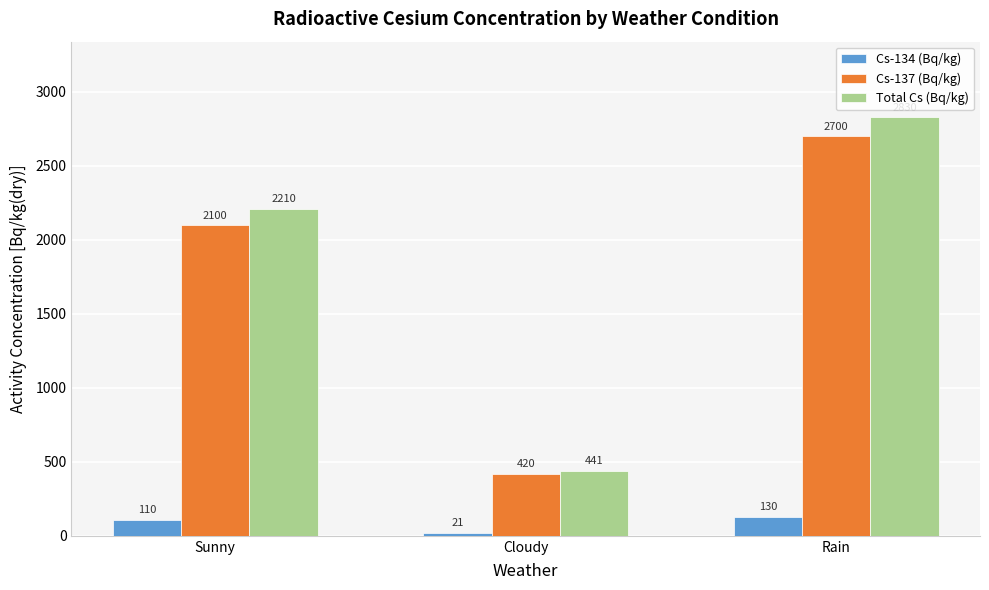

True or false: Cs-134 (Bq/kg) has a value of 110 at Sunny.

True